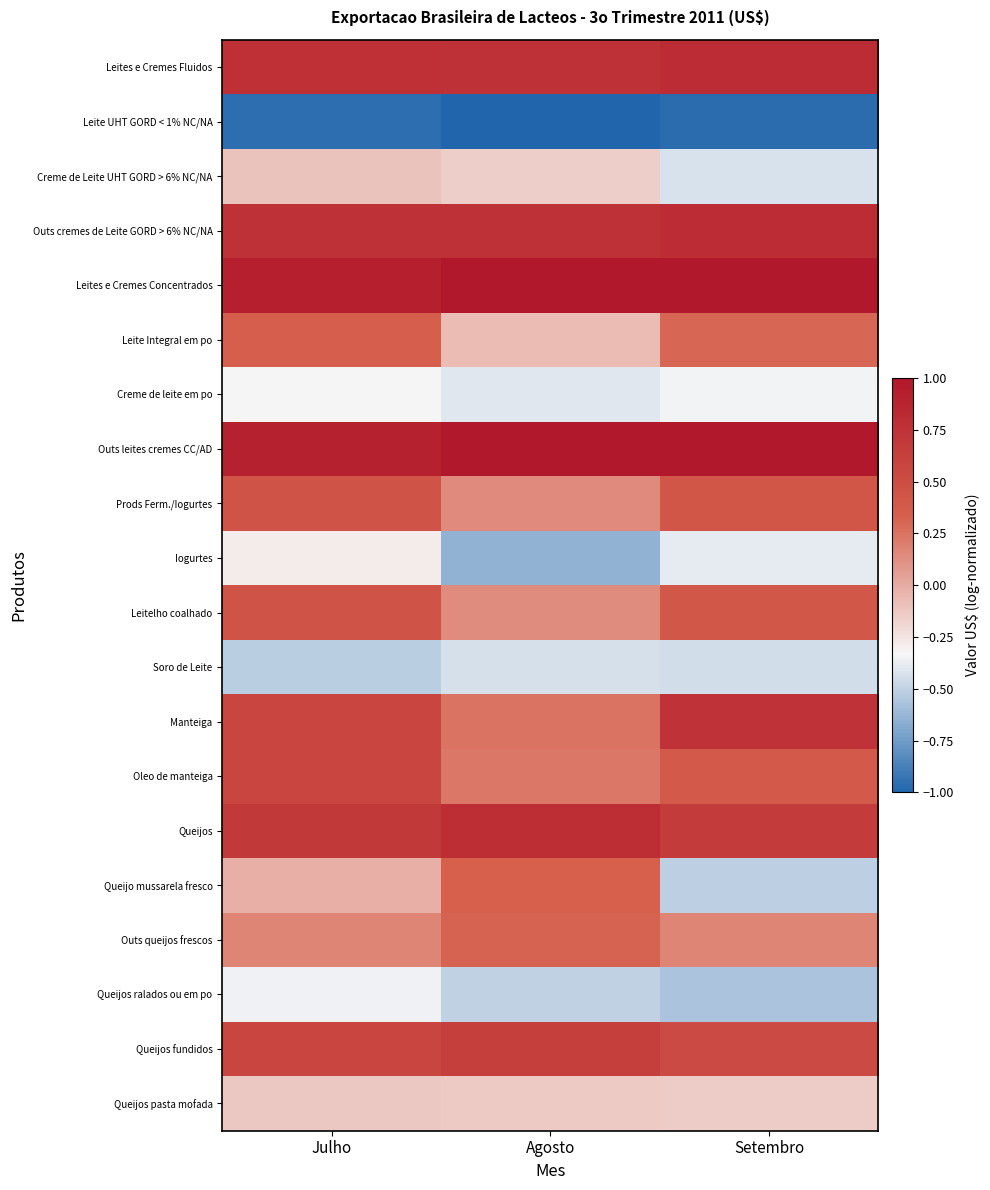

How many distinct data groups are displayed?

20